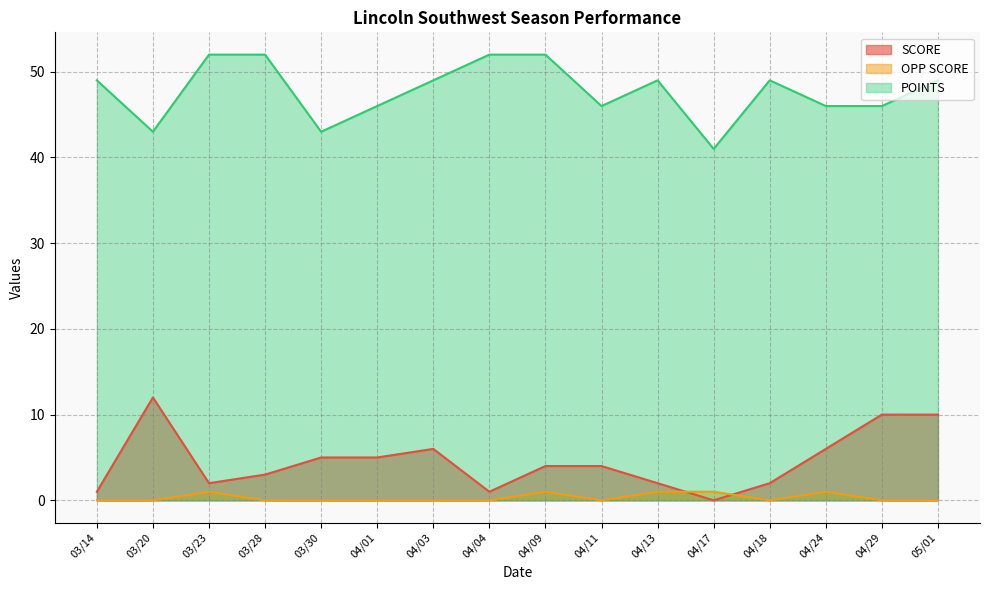

Which series has the largest total across all categories?

POINTS